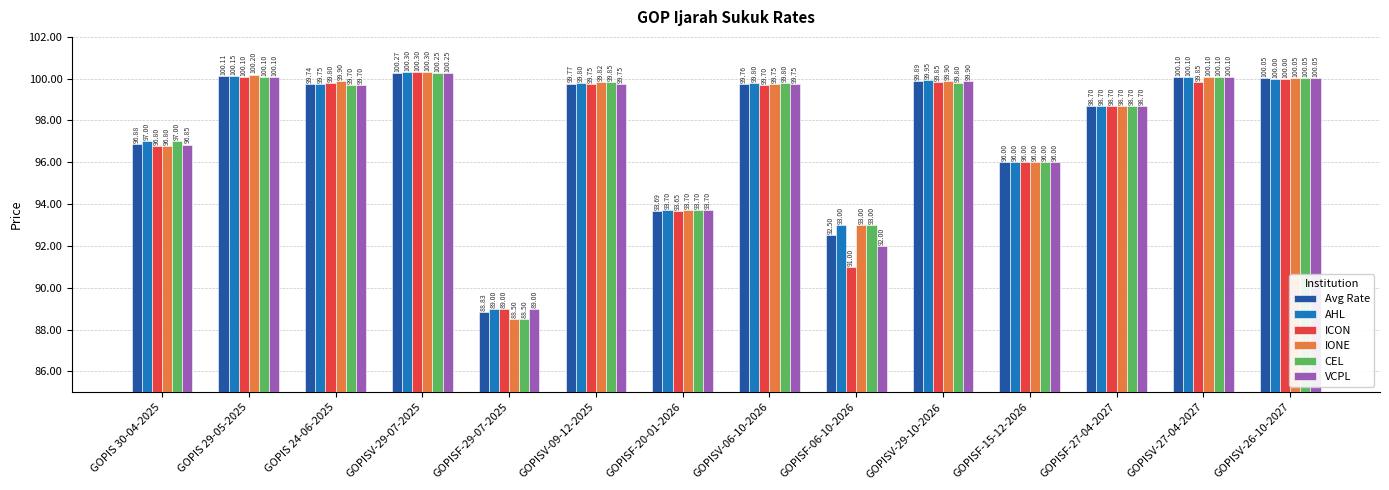

At which category is the sum across all series the highest?

GOPISV-29-07-2025